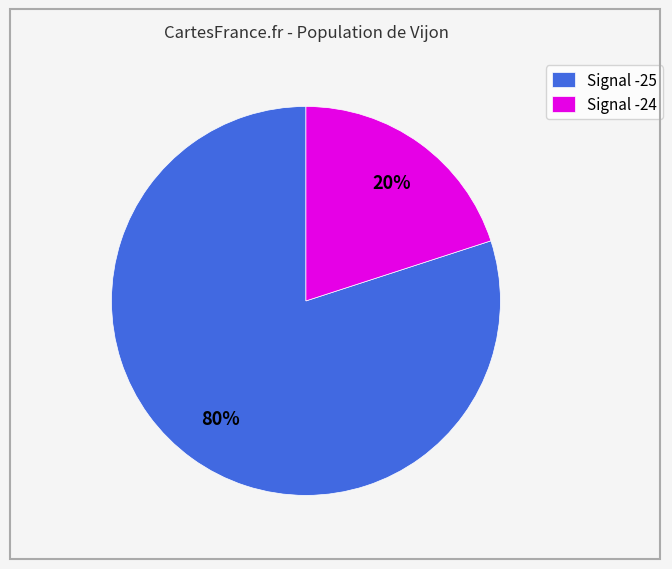

How many slices are in this pie chart?

2